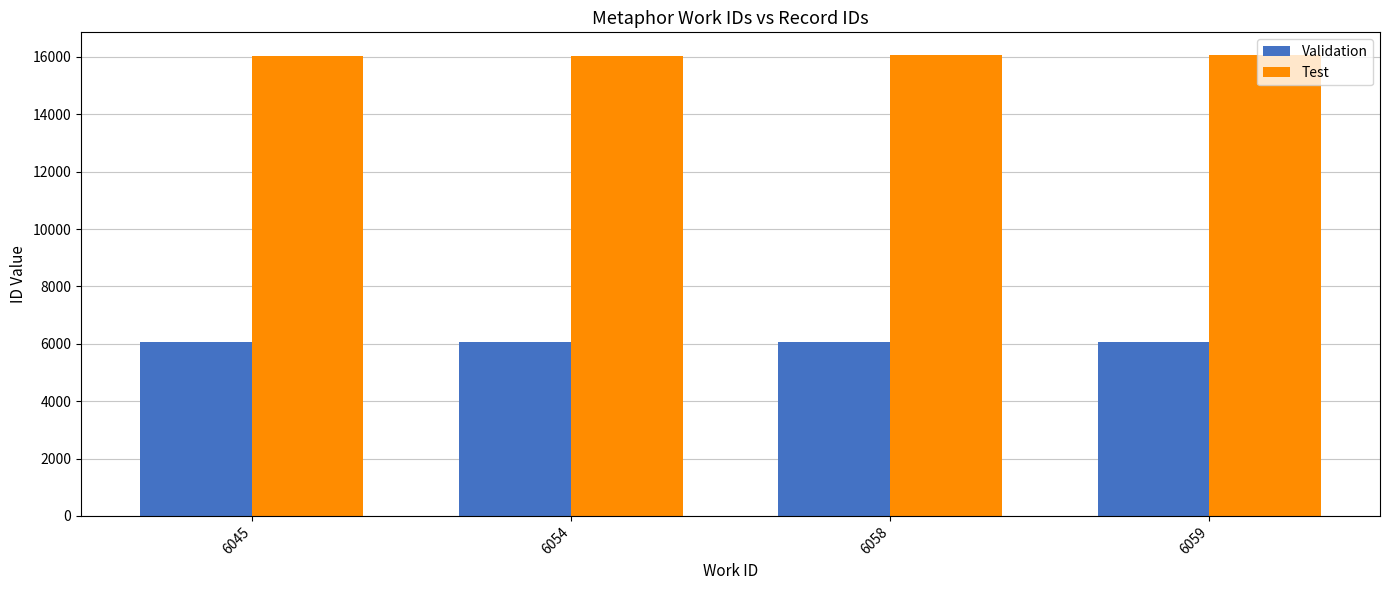

The value of Test at 6058 is 16053. True or false?

True